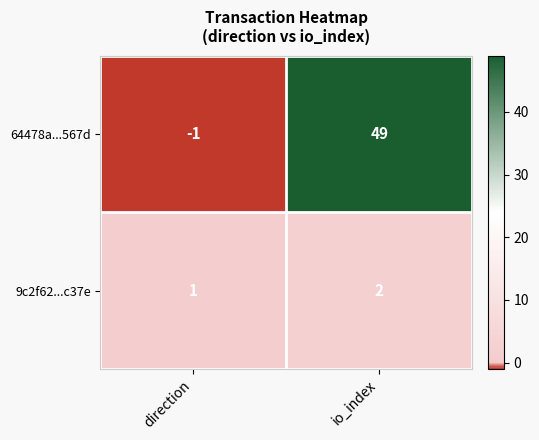

Rank the series by their maximum value, from lowest to highest.

9c2f62...c37e, 64478a...567d